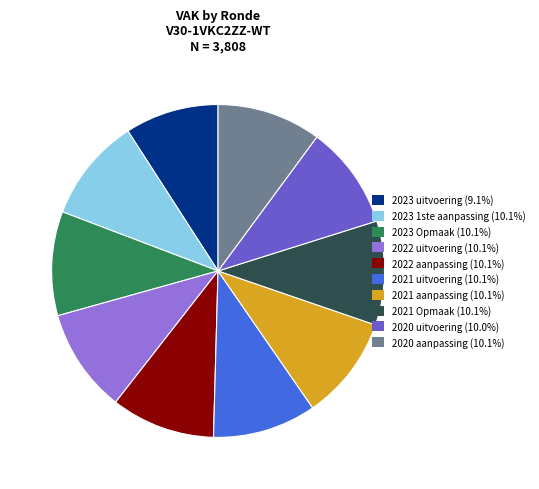

Is there any slice that represents more than half of the pie?

No